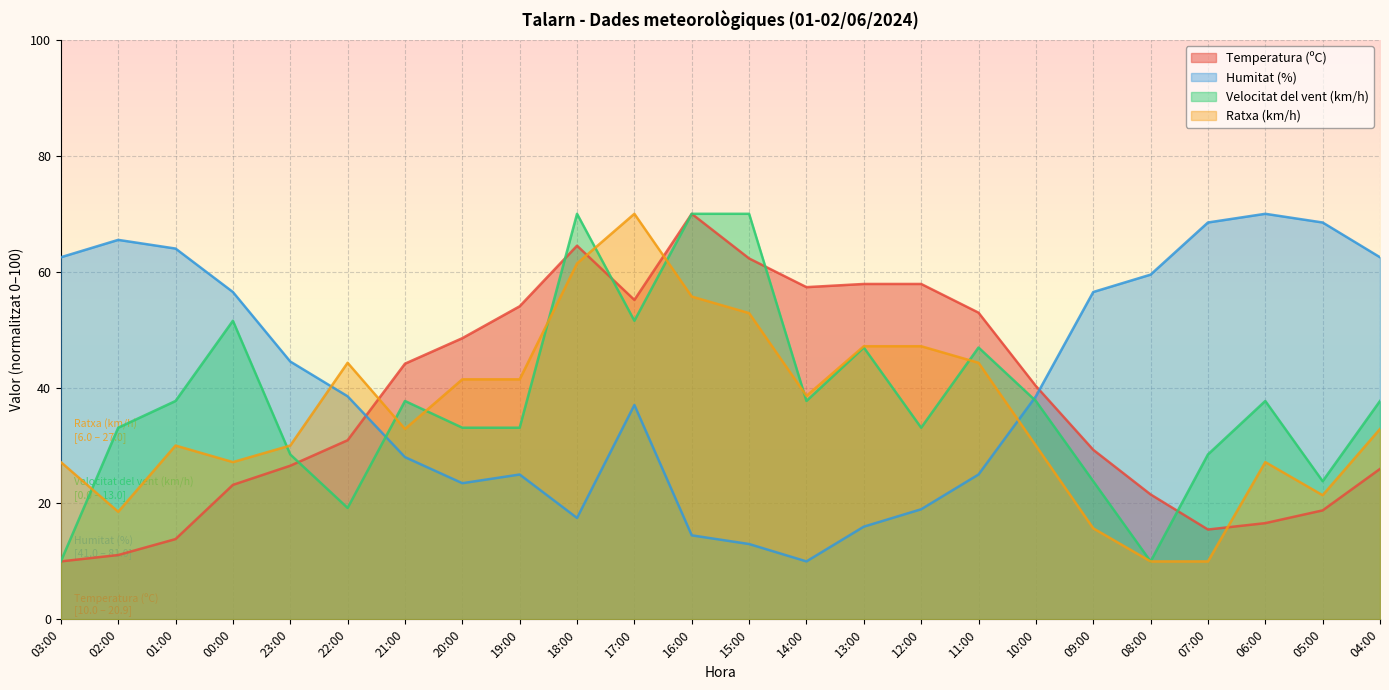

True or false: Temperatura (ºC) and Humitat (%) cross at least once.

True